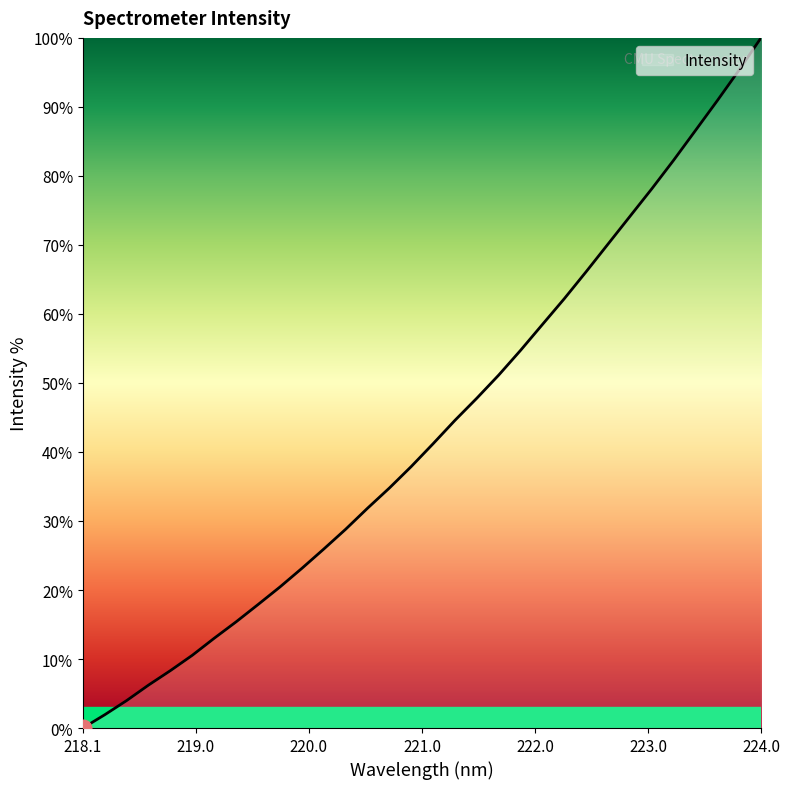

What is the greatest value displayed?

100.0